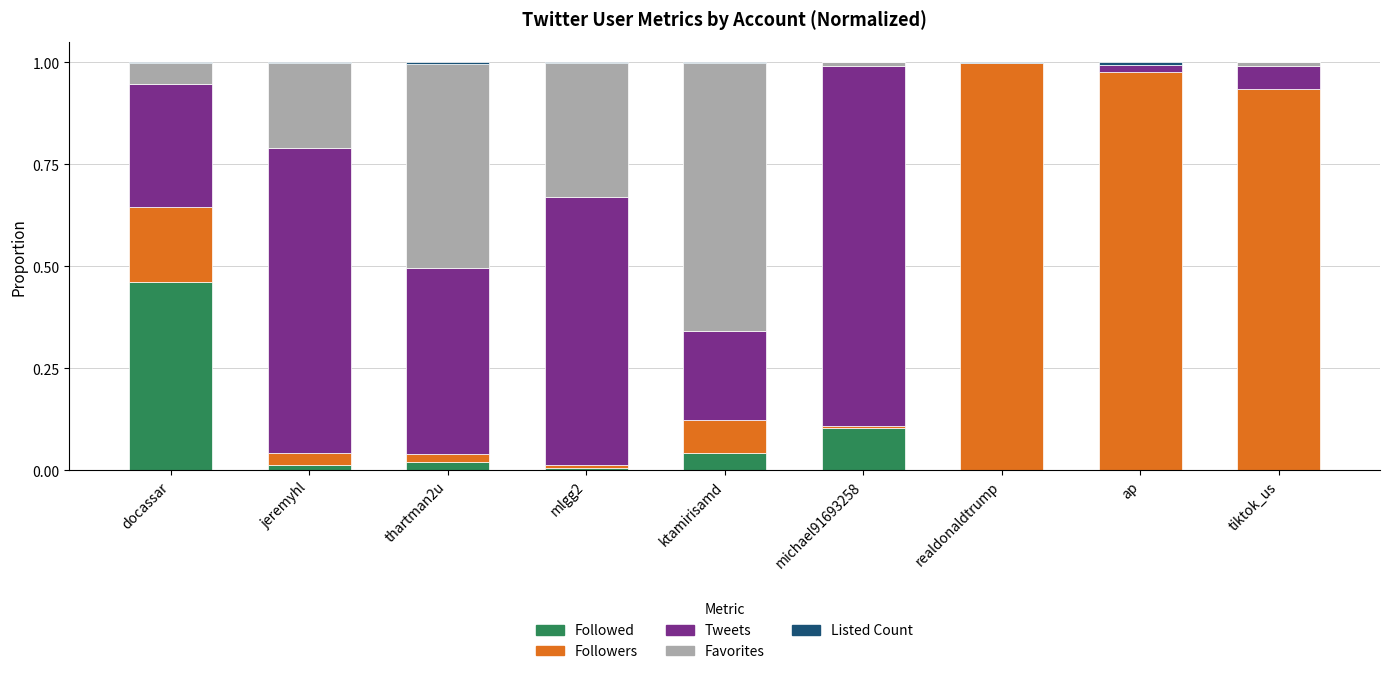

What is the sum of all Followed values?

0.6